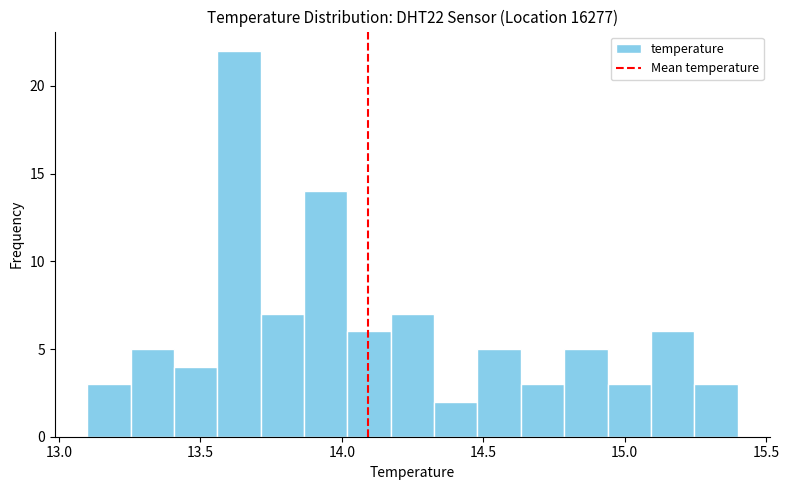

Read against the x-axis, roughly where is the centre of the tallest bar?

13.65